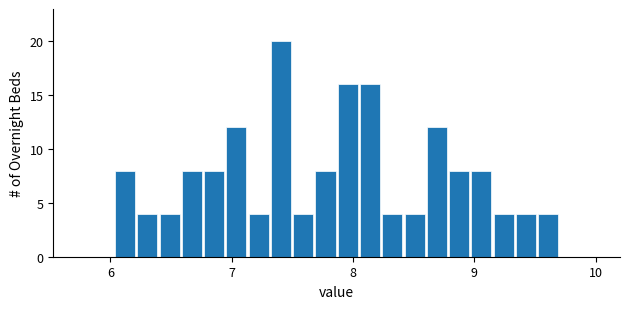

Around what value on the x-axis is the tallest bar? Give the approximate position of its centre, as read against the axis.

7.4